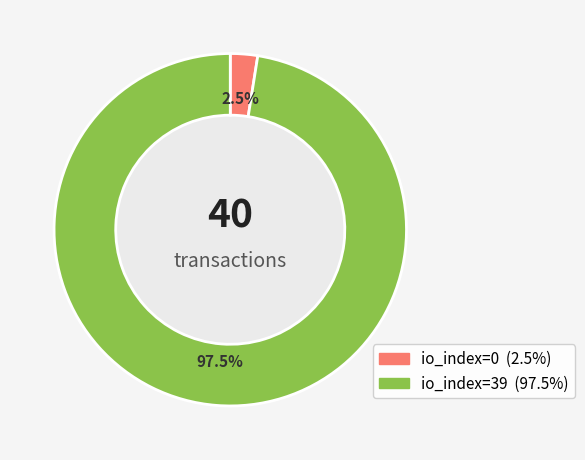

What is the smallest slice in the pie chart?

io_index=0